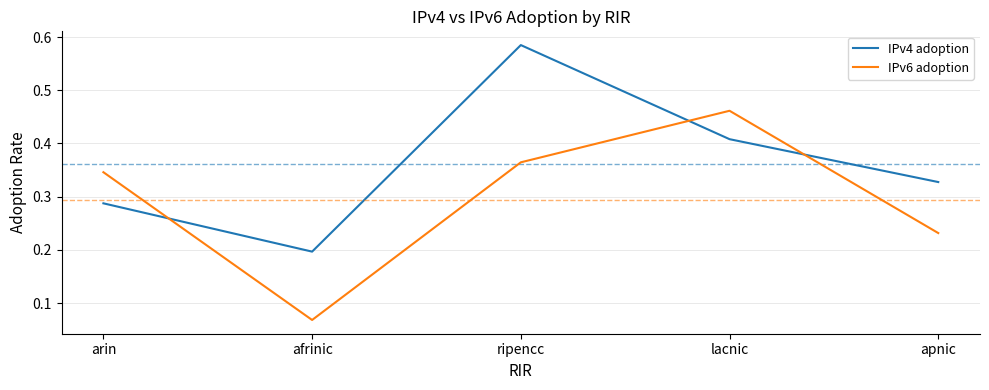

At which category does the chart reach its peak across all series?

ripencc